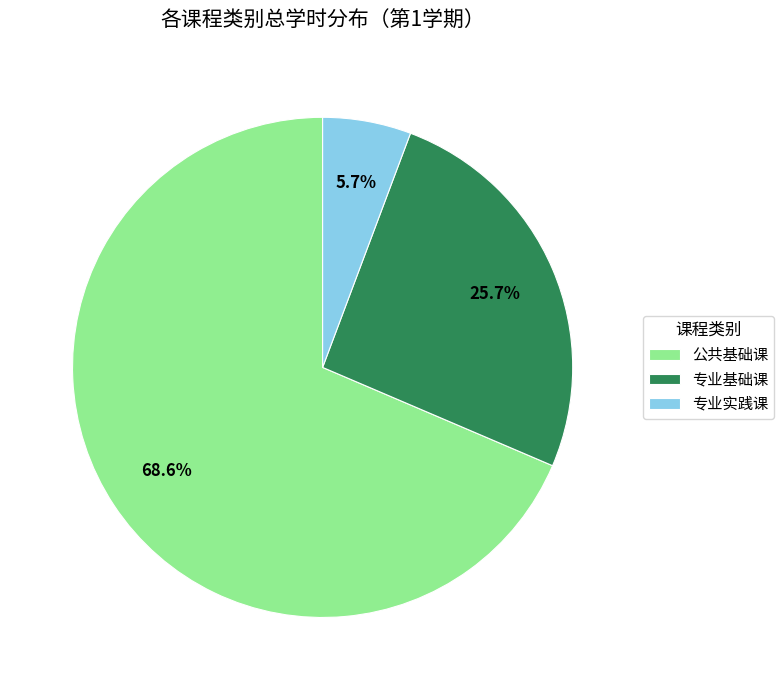

How many slices are in this pie chart?

3